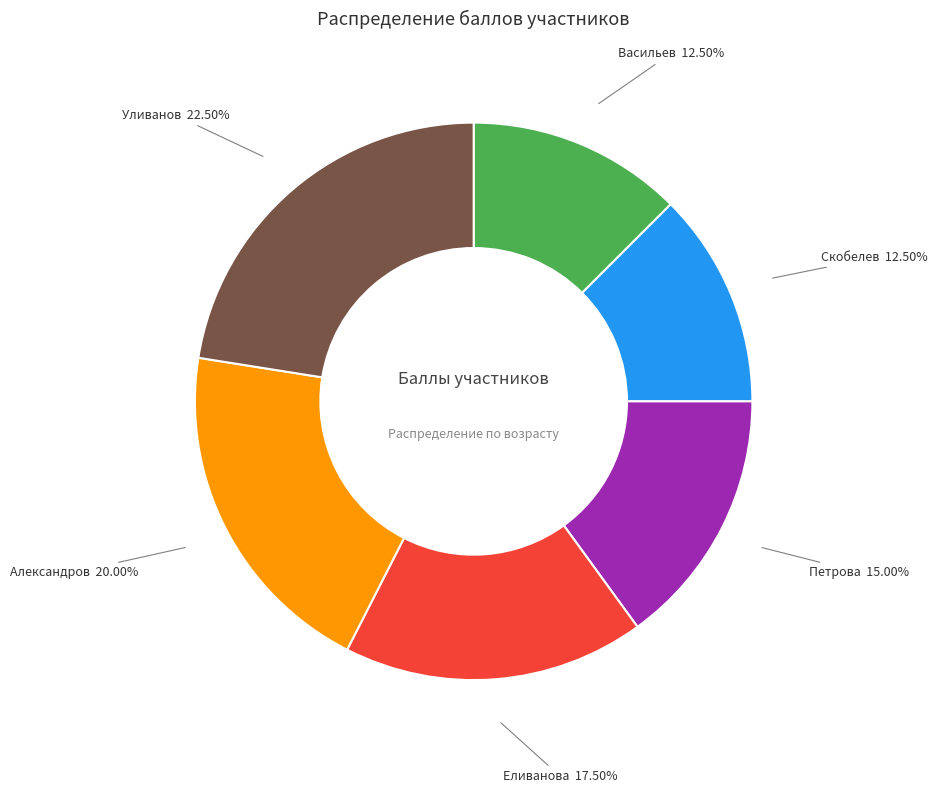

Is there any slice that represents more than half of the pie?

No